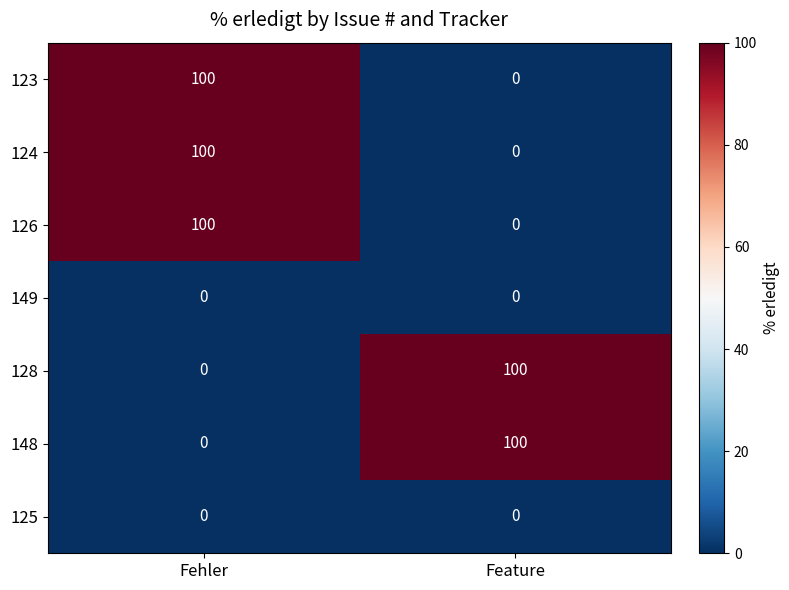

What is the spread (max minus min) of values at Feature?

100